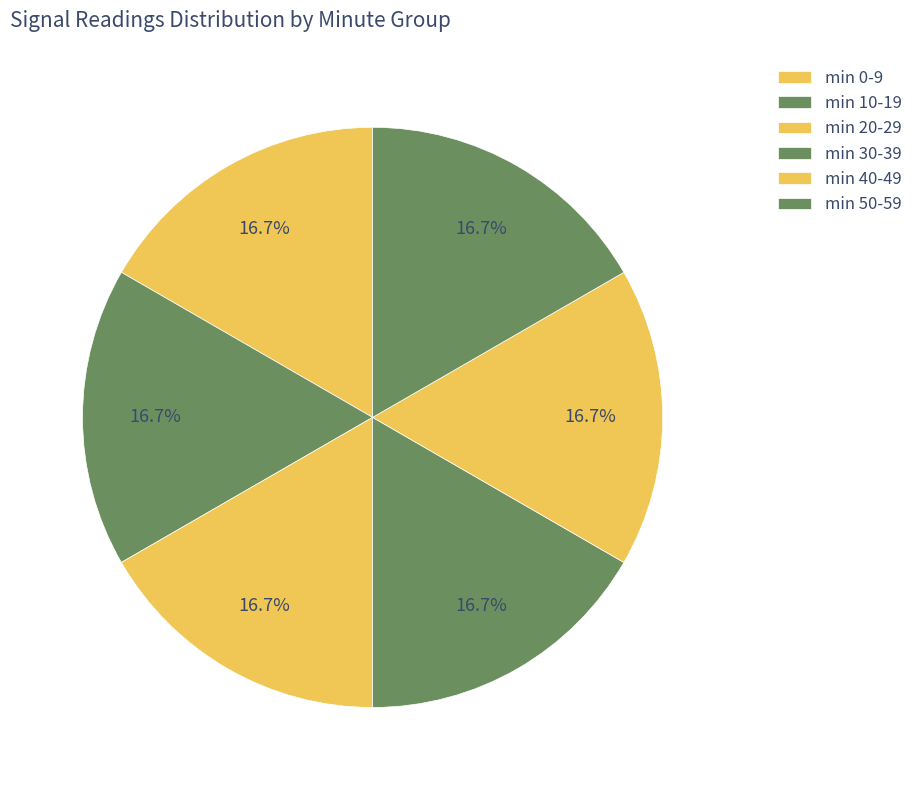

How many slices are in this pie chart?

6